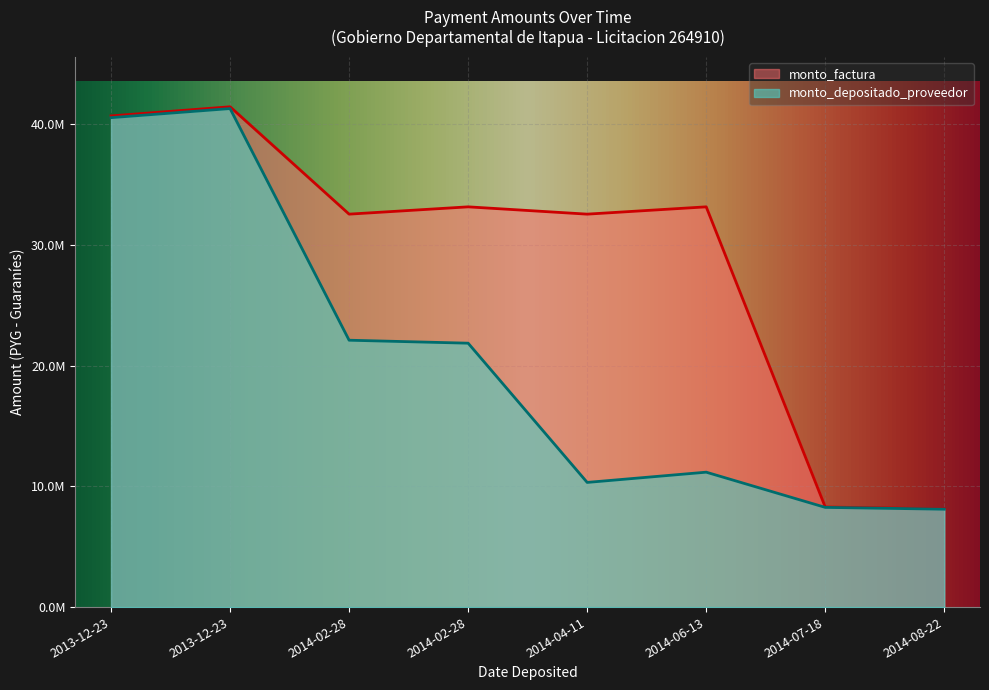

Which category has the highest value across all series?

2013-12-23